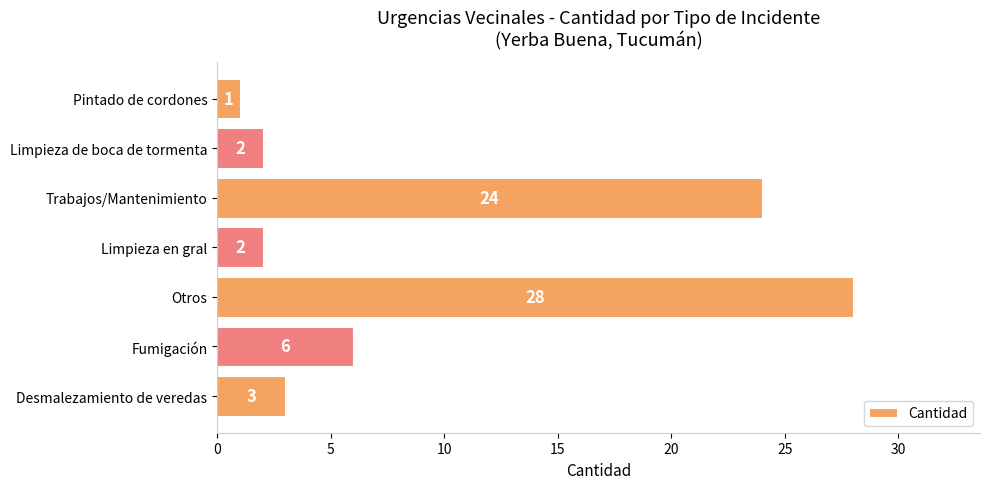

Count the number of categories in the chart.

7